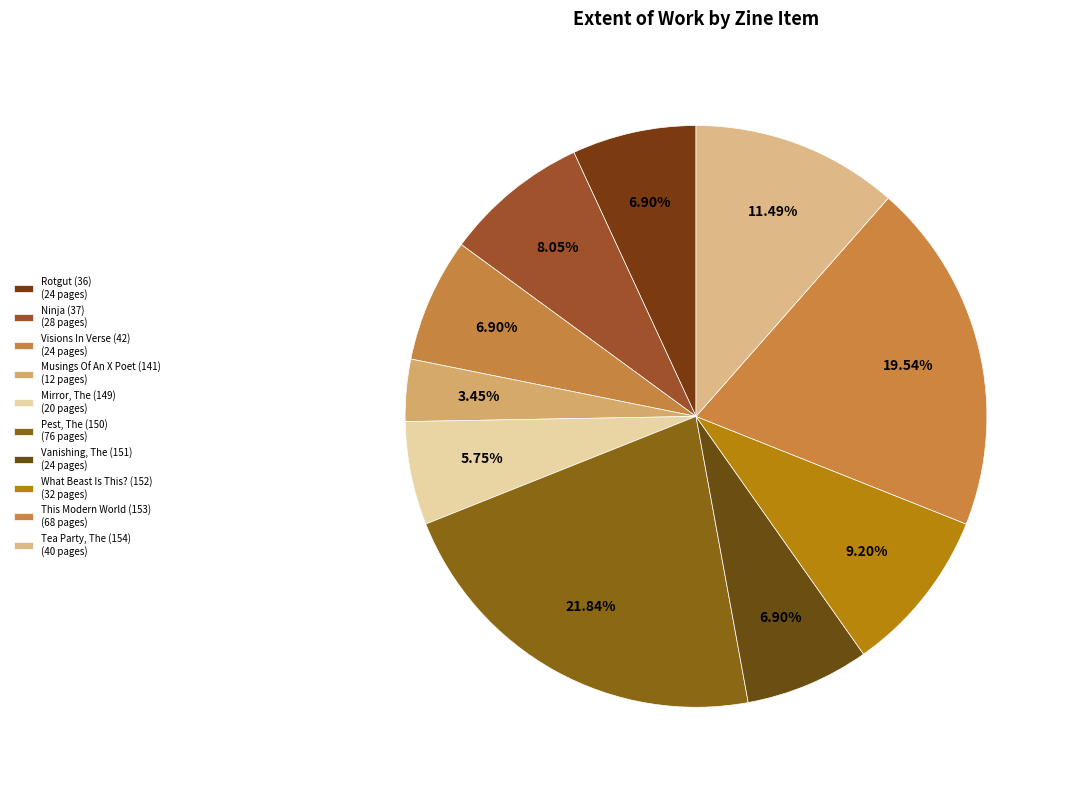

Is Rotgut (36) the majority of the pie?

No